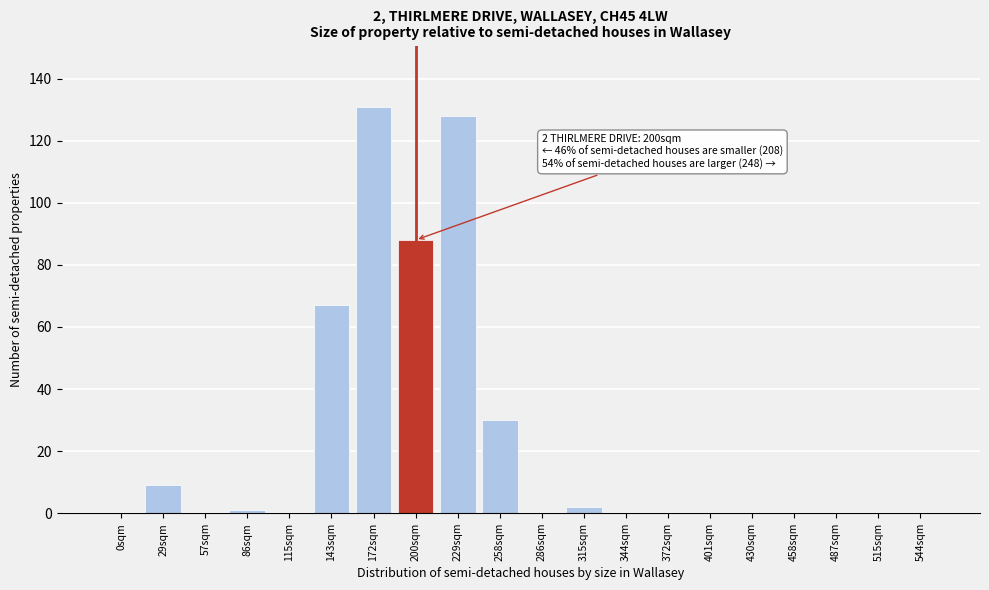

Reading right to left, list all the values displayed in this chart.

544sqm=0	515sqm=0	487sqm=0	458sqm=0	430sqm=0	401sqm=0	372sqm=0	344sqm=0	315sqm=2	286sqm=0	258sqm=30	229sqm=128	200sqm=88	172sqm=131	143sqm=67	115sqm=0	86sqm=1	57sqm=0	29sqm=9	0sqm=0